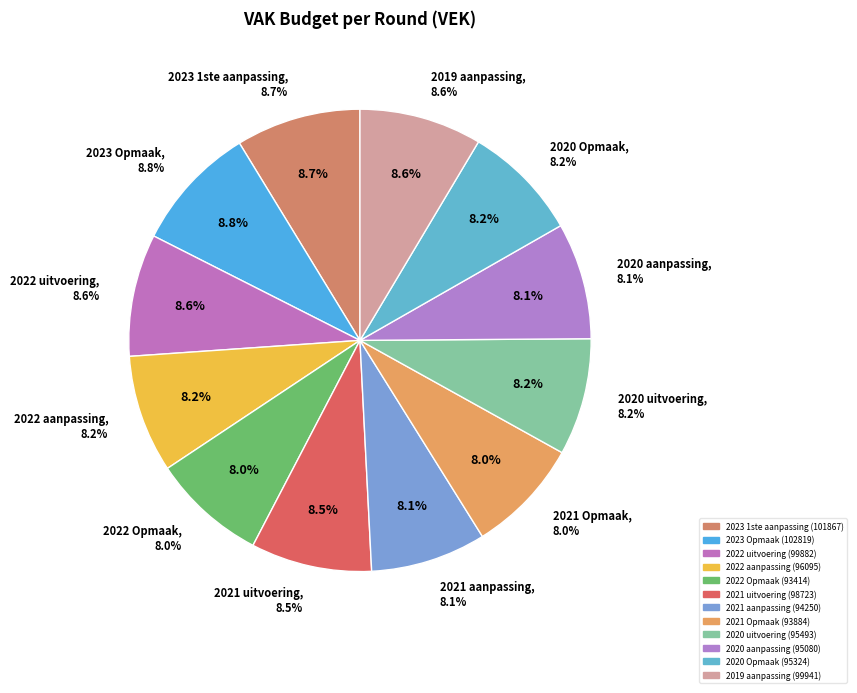

Is there any slice that represents more than half of the pie?

No